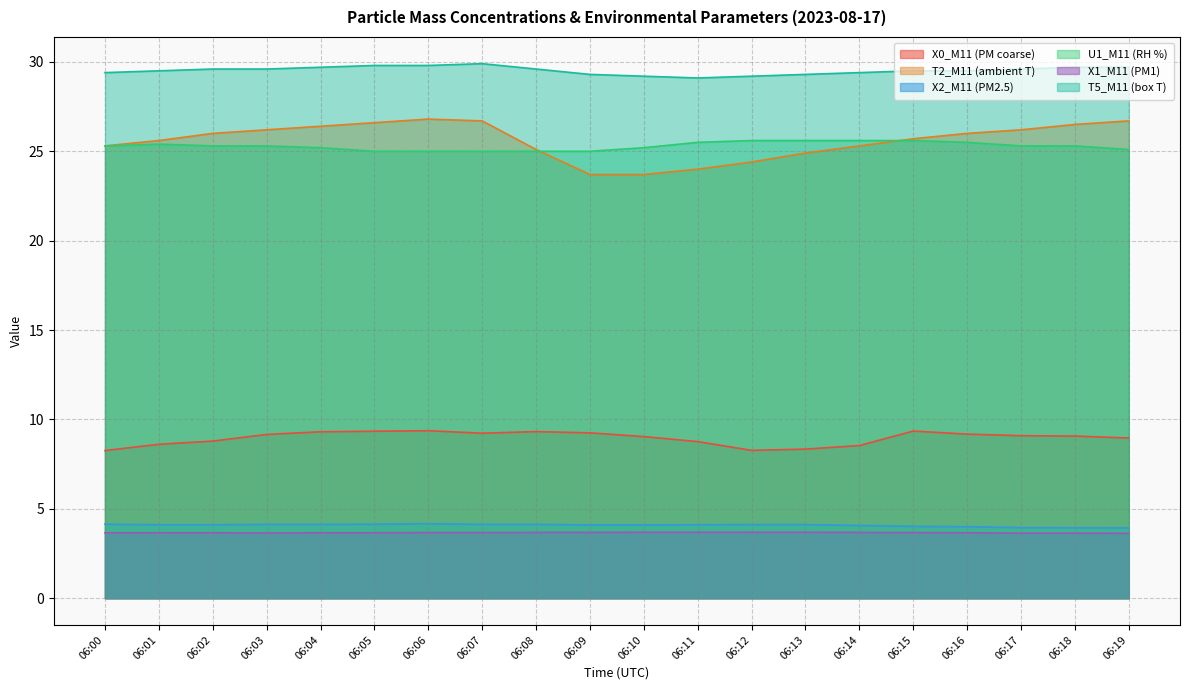

In T5_M11 (box T), how many points are higher than both neighbors (excluding endpoints)?

1